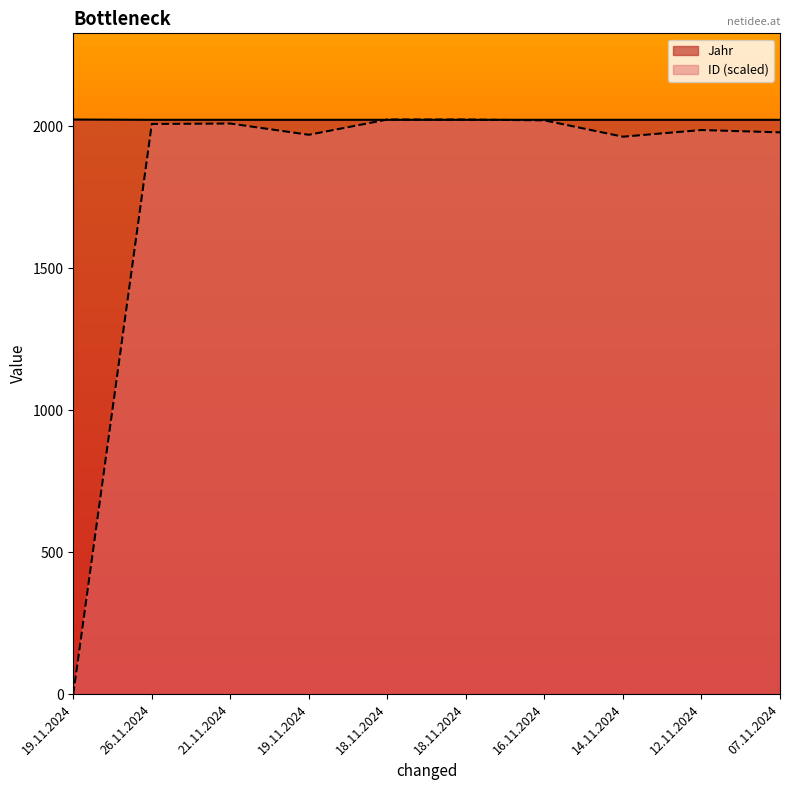

The value of ID at 18.11.2024 is 2024.0. True or false?

True